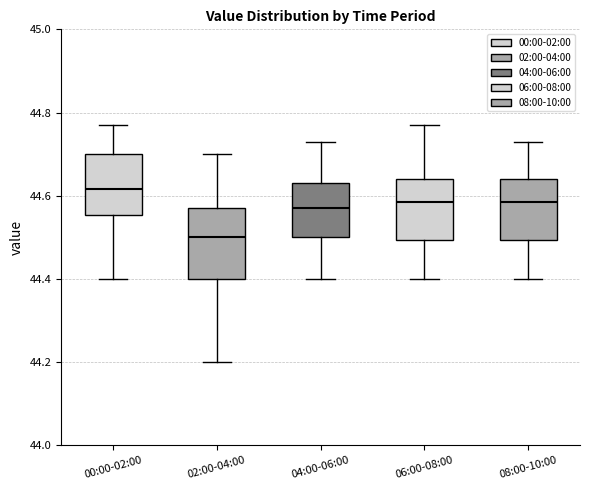

Which box is the tallest, from its lower edge to its upper edge?

02:00-04:00